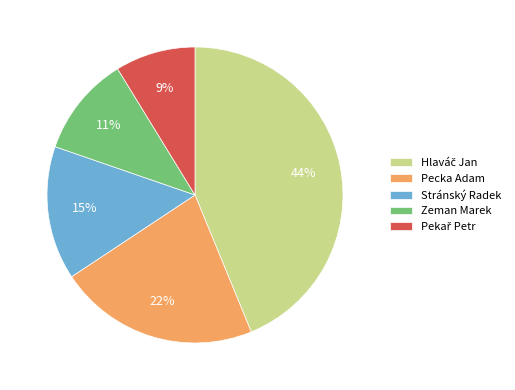

Is it true that Pecka Adam is 22% of the pie?

True